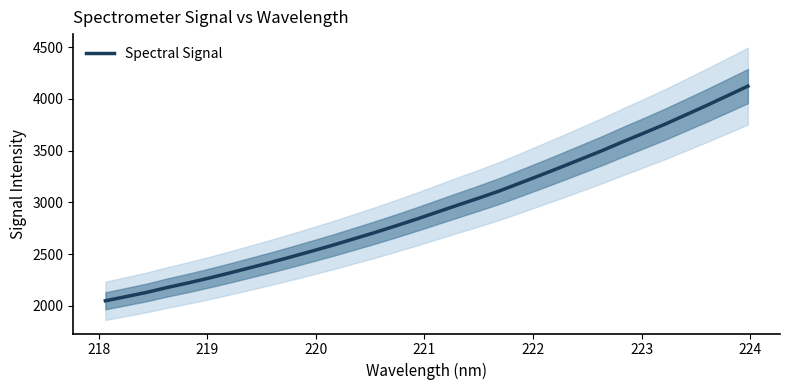

What is the average value?

2947.4